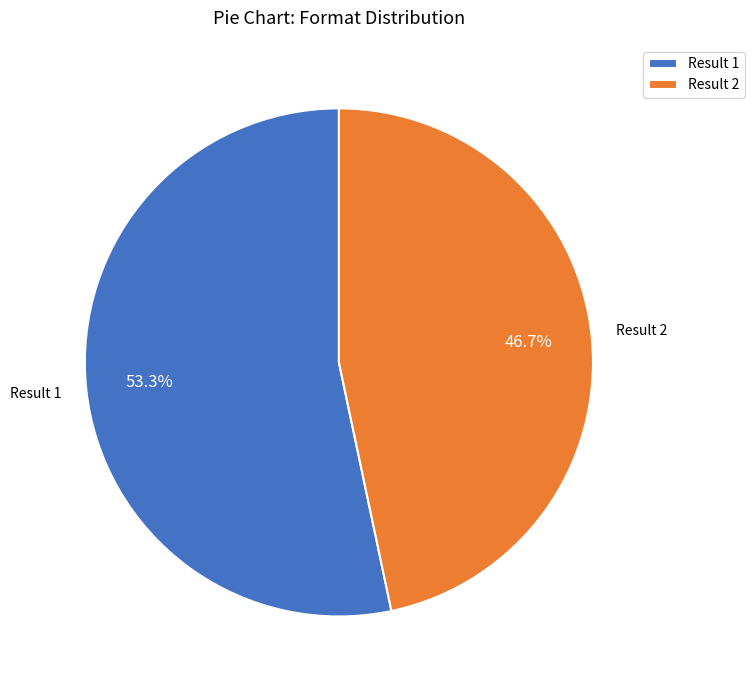

How many segments does this pie chart have?

2